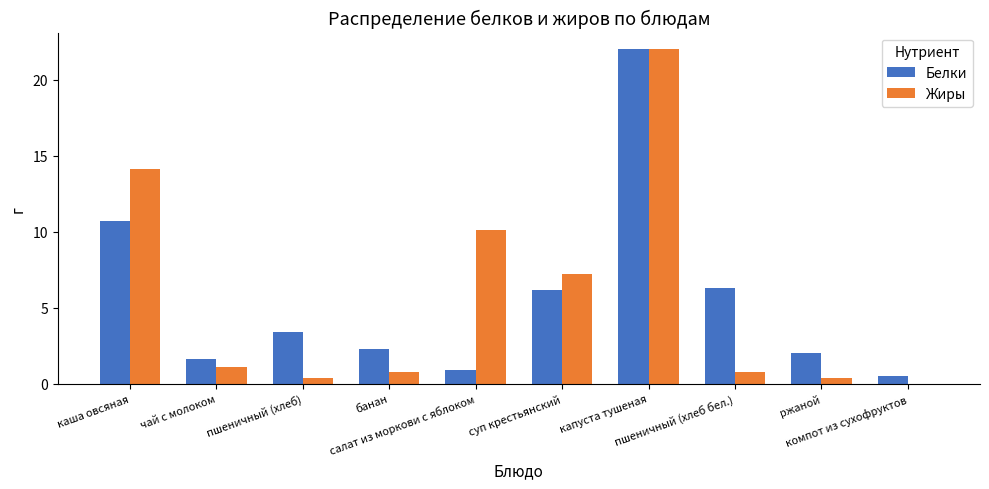

What is the sum of all Жиры values?

56.9